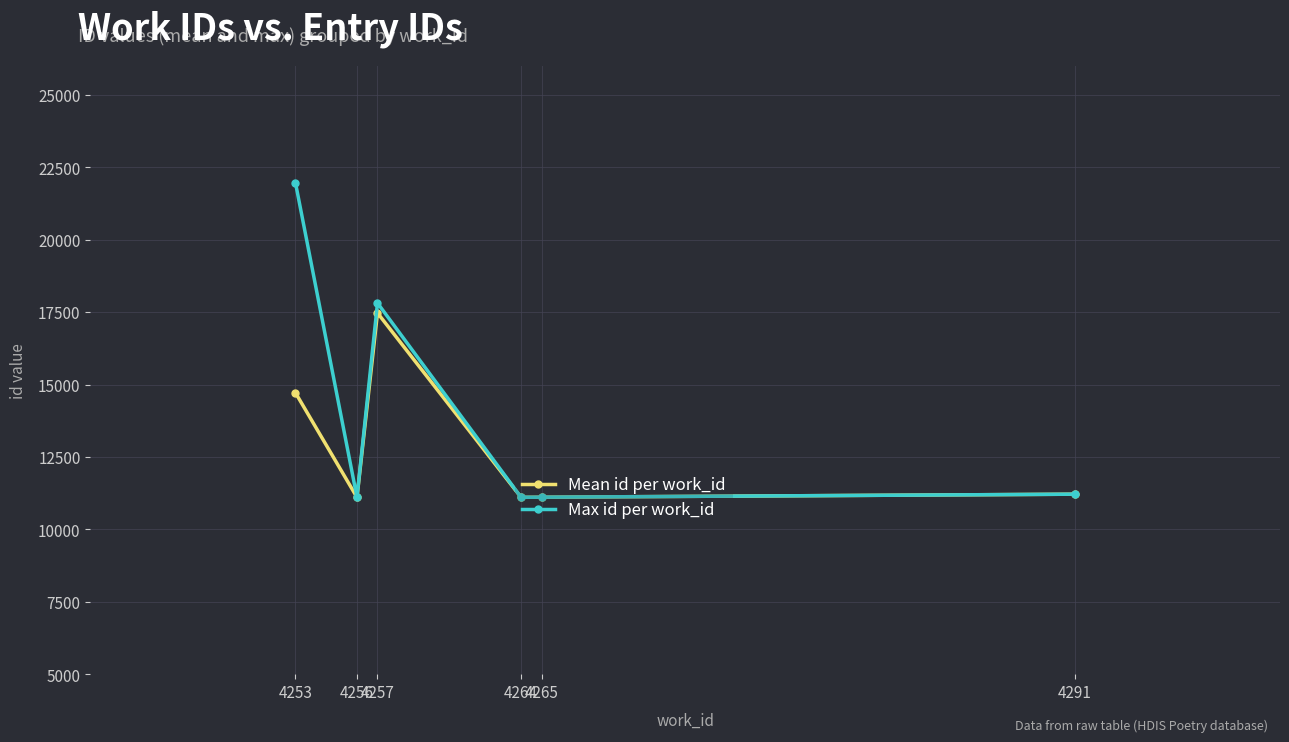

What is the average value of the Mean id per work_id series?

12790.2